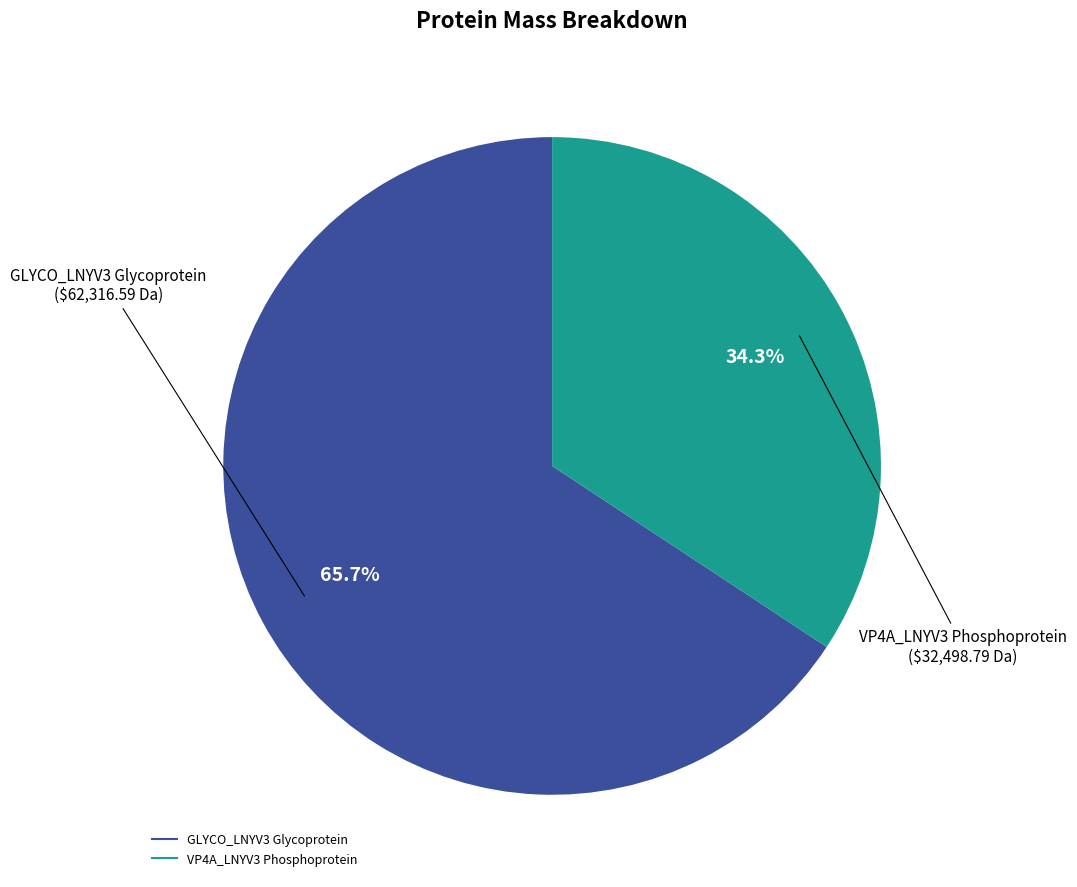

How many slices are in this pie chart?

2